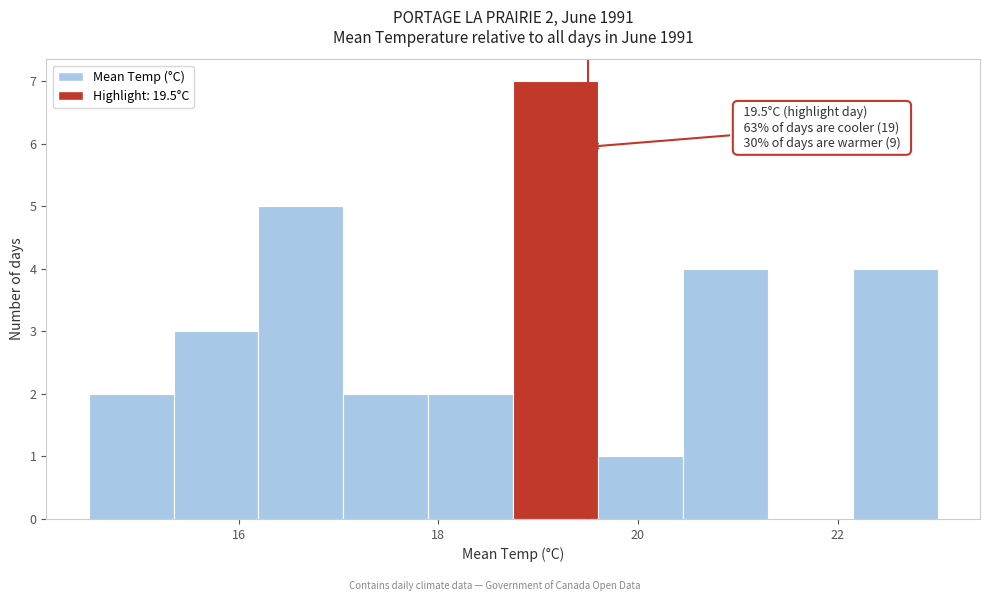

Over which range of the x-axis is the bar tallest?

18.75 to 19.60